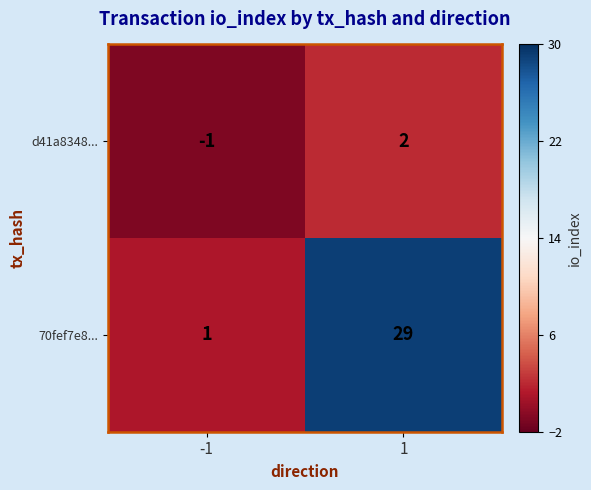

At which category does the chart reach its peak across all series?

1